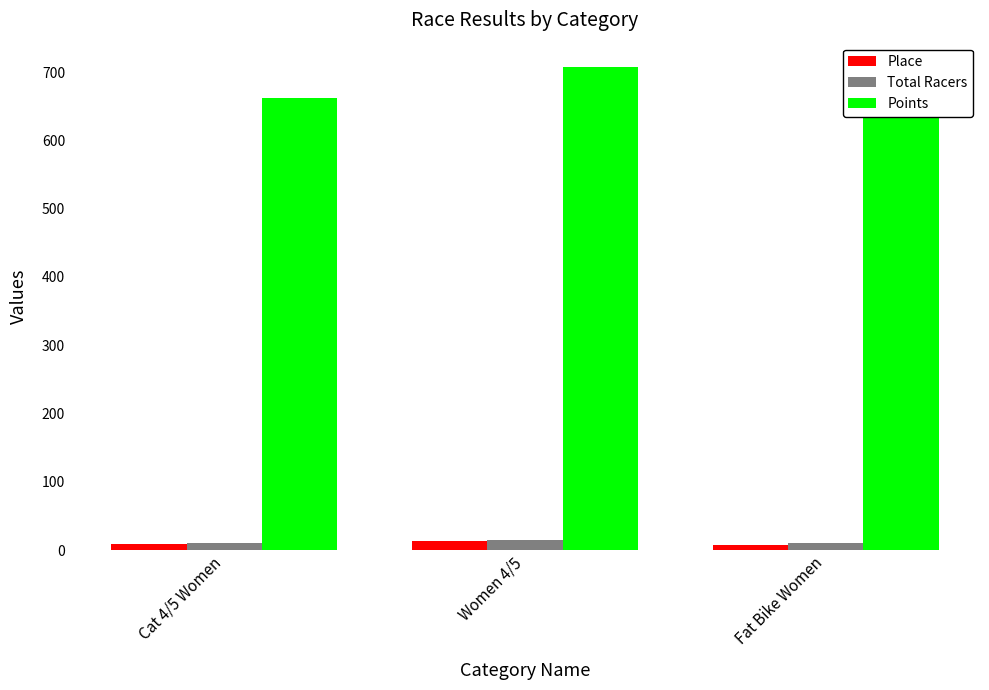

Which series has the largest range (max minus min)?

Points